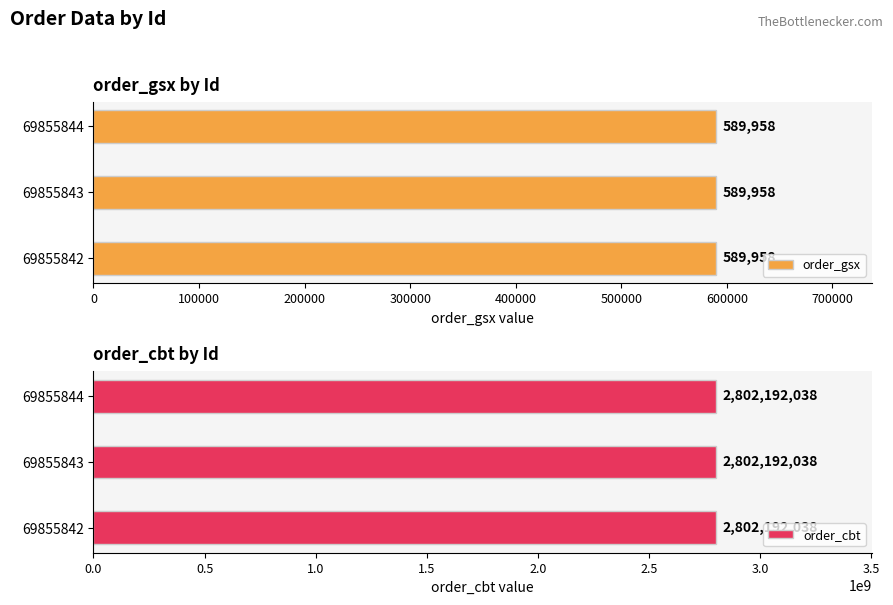

How many bars are there in each group?

2